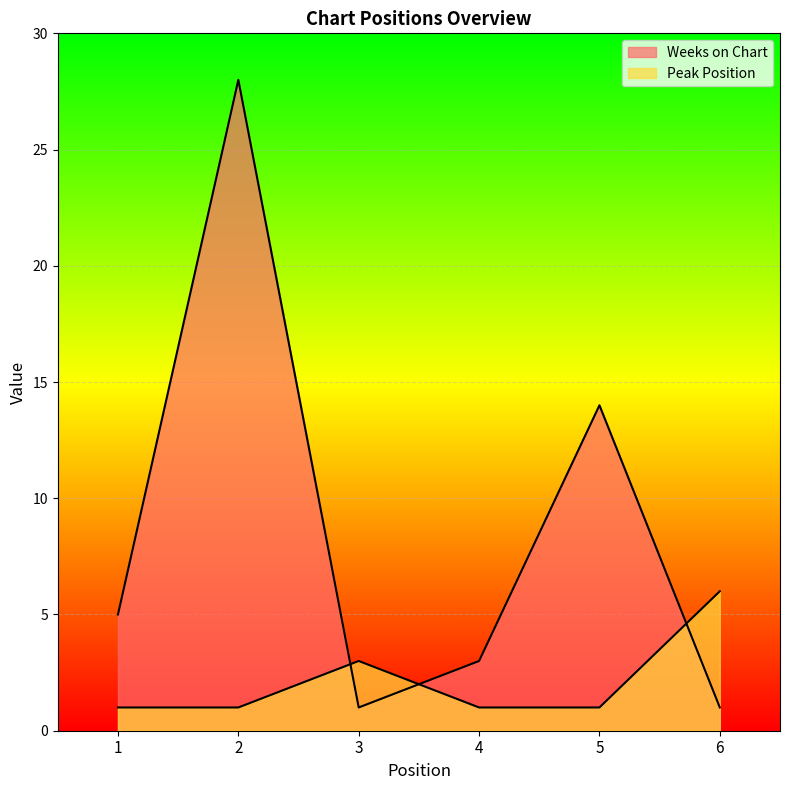

Is it true that Weeks on Chart equals 1 at 6?

True